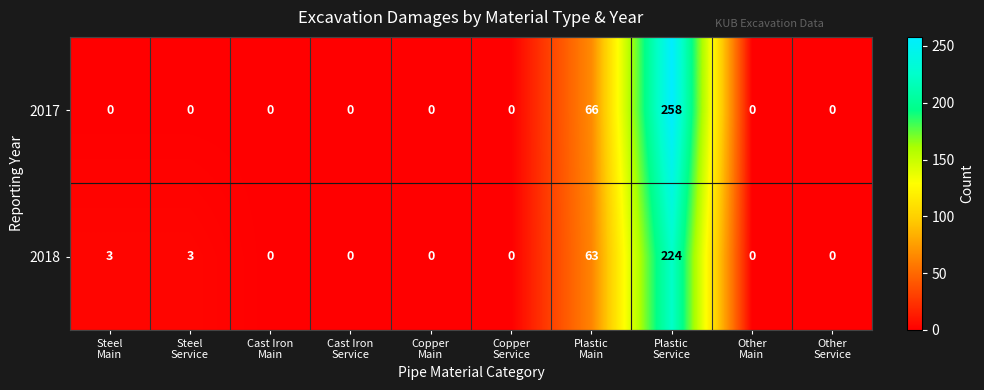

Reading right to left, what are all the values shown in this chart?

2017: 0	0	258	66	0	0	0	0	0	0
2018: 0	0	224	63	0	0	0	0	3	3